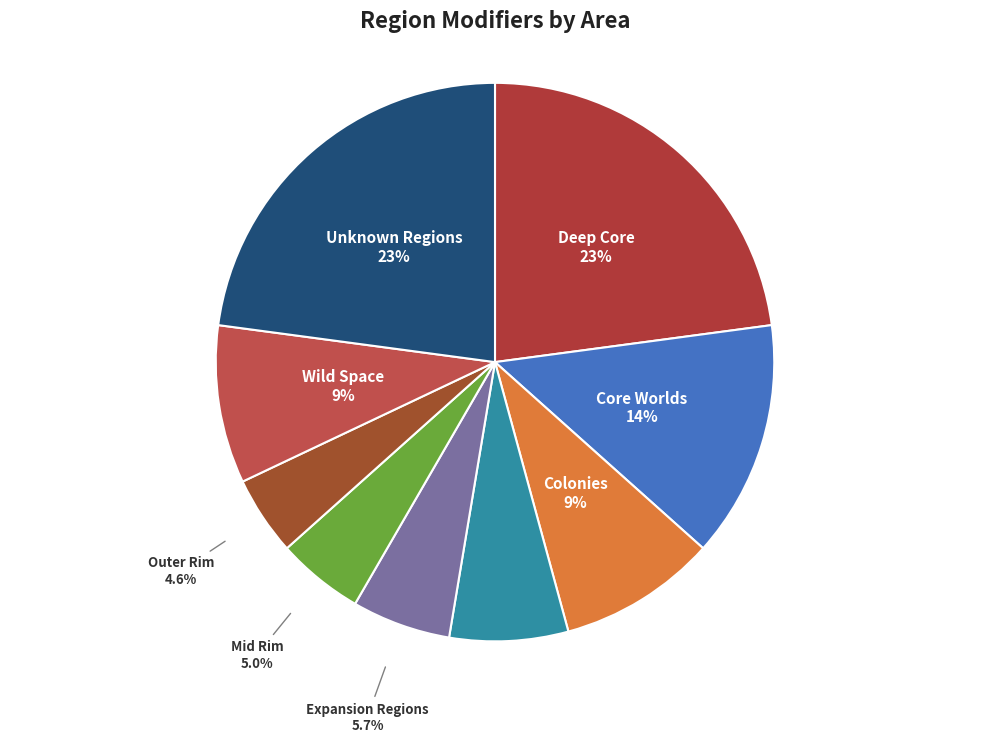

To the nearest percent, what is the combined percentage of Expansion Regions and Colonies?

15%